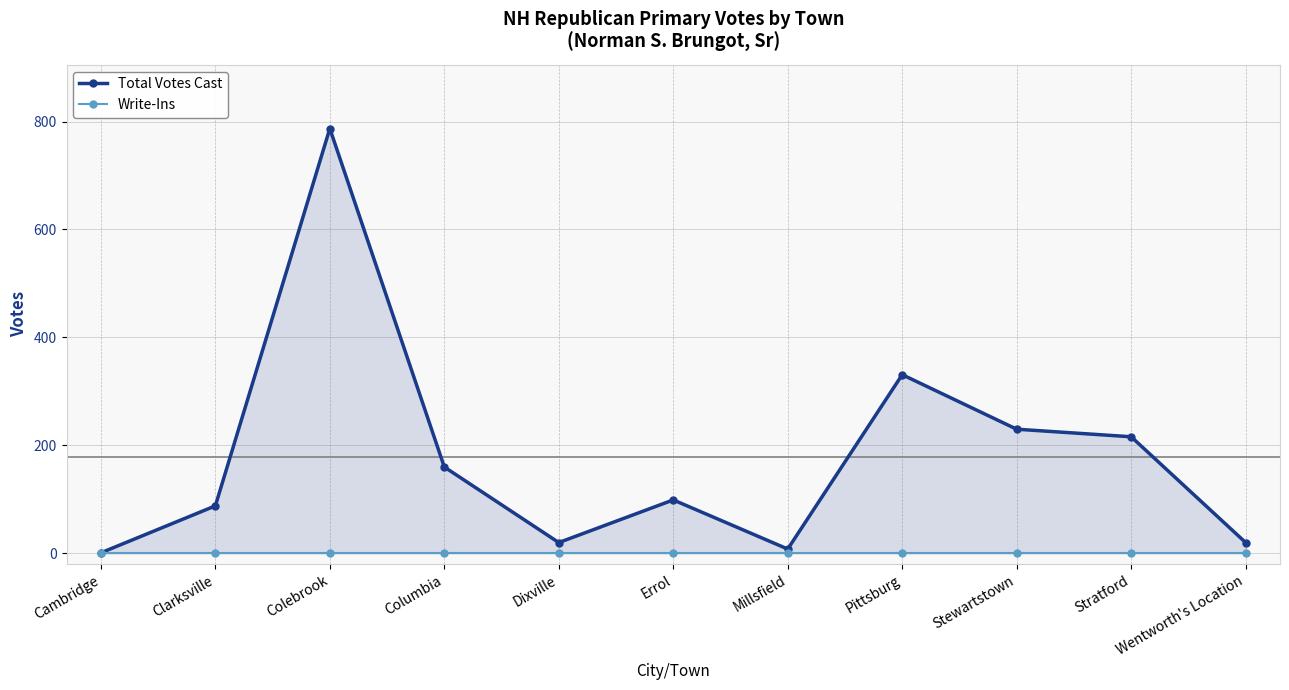

What position from the left is Columbia?

4